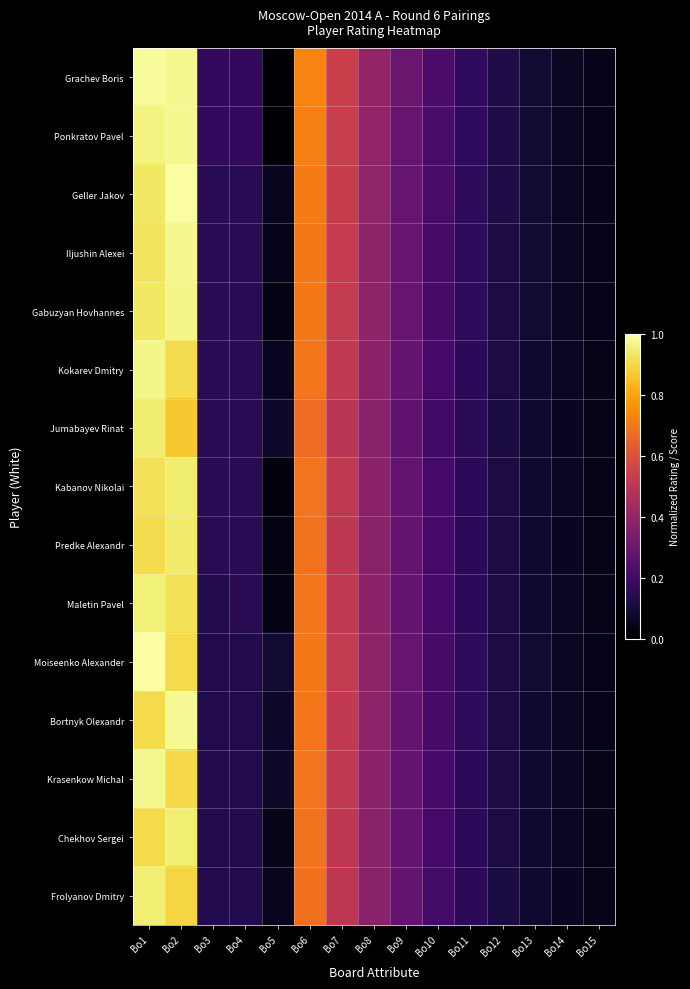

Reading left to right, what are all the values shown in this chart?

Grachev Boris: Bo1=1.0	Bo2=1.0	Bo3=0.2	Bo4=0.2	Bo5=0.0	Bo6=0.7	Bo7=0.5	Bo8=0.4	Bo9=0.3	Bo10=0.2	Bo11=0.2	Bo12=0.1	Bo13=0.1	Bo14=0.1	Bo15=0.0
Ponkratov Pavel: Bo1=1.0	Bo2=1.0	Bo3=0.2	Bo4=0.2	Bo5=0.0	Bo6=0.7	Bo7=0.5	Bo8=0.4	Bo9=0.3	Bo10=0.2	Bo11=0.2	Bo12=0.1	Bo13=0.1	Bo14=0.1	Bo15=0.0
Geller Jakov: Bo1=0.9	Bo2=1.0	Bo3=0.1	Bo4=0.1	Bo5=0.1	Bo6=0.7	Bo7=0.5	Bo8=0.4	Bo9=0.3	Bo10=0.2	Bo11=0.2	Bo12=0.1	Bo13=0.1	Bo14=0.1	Bo15=0.0
Iljushin Alexei: Bo1=0.9	Bo2=1.0	Bo3=0.1	Bo4=0.1	Bo5=0.0	Bo6=0.7	Bo7=0.5	Bo8=0.4	Bo9=0.3	Bo10=0.2	Bo11=0.2	Bo12=0.1	Bo13=0.1	Bo14=0.1	Bo15=0.0
Gabuzyan Hovhannes: Bo1=0.9	Bo2=1.0	Bo3=0.1	Bo4=0.1	Bo5=0.0	Bo6=0.7	Bo7=0.5	Bo8=0.4	Bo9=0.3	Bo10=0.2	Bo11=0.2	Bo12=0.1	Bo13=0.1	Bo14=0.1	Bo15=0.0
Kokarev Dmitry: Bo1=1.0	Bo2=0.9	Bo3=0.1	Bo4=0.1	Bo5=0.1	Bo6=0.7	Bo7=0.5	Bo8=0.4	Bo9=0.3	Bo10=0.2	Bo11=0.2	Bo12=0.1	Bo13=0.1	Bo14=0.1	Bo15=0.0
Jumabayev Rinat: Bo1=0.9	Bo2=0.9	Bo3=0.1	Bo4=0.1	Bo5=0.1	Bo6=0.7	Bo7=0.5	Bo8=0.4	Bo9=0.3	Bo10=0.2	Bo11=0.2	Bo12=0.1	Bo13=0.1	Bo14=0.1	Bo15=0.0
Kabanov Nikolai: Bo1=0.9	Bo2=0.9	Bo3=0.1	Bo4=0.1	Bo5=0.0	Bo6=0.7	Bo7=0.5	Bo8=0.4	Bo9=0.3	Bo10=0.2	Bo11=0.2	Bo12=0.1	Bo13=0.1	Bo14=0.1	Bo15=0.0
Predke Alexandr: Bo1=0.9	Bo2=0.9	Bo3=0.1	Bo4=0.1	Bo5=0.0	Bo6=0.7	Bo7=0.5	Bo8=0.4	Bo9=0.3	Bo10=0.2	Bo11=0.2	Bo12=0.1	Bo13=0.1	Bo14=0.1	Bo15=0.0
Maletin Pavel: Bo1=1.0	Bo2=0.9	Bo3=0.1	Bo4=0.1	Bo5=0.0	Bo6=0.7	Bo7=0.5	Bo8=0.4	Bo9=0.3	Bo10=0.2	Bo11=0.2	Bo12=0.1	Bo13=0.1	Bo14=0.1	Bo15=0.0
Moiseenko Alexander: Bo1=1.0	Bo2=0.9	Bo3=0.1	Bo4=0.1	Bo5=0.1	Bo6=0.7	Bo7=0.5	Bo8=0.4	Bo9=0.3	Bo10=0.2	Bo11=0.2	Bo12=0.1	Bo13=0.1	Bo14=0.1	Bo15=0.0
Bortnyk Olexandr: Bo1=0.9	Bo2=1.0	Bo3=0.1	Bo4=0.1	Bo5=0.1	Bo6=0.7	Bo7=0.5	Bo8=0.4	Bo9=0.3	Bo10=0.2	Bo11=0.2	Bo12=0.1	Bo13=0.1	Bo14=0.1	Bo15=0.0
Krasenkow Michal: Bo1=1.0	Bo2=0.9	Bo3=0.1	Bo4=0.1	Bo5=0.1	Bo6=0.7	Bo7=0.5	Bo8=0.4	Bo9=0.3	Bo10=0.2	Bo11=0.2	Bo12=0.1	Bo13=0.1	Bo14=0.1	Bo15=0.0
Chekhov Sergei: Bo1=0.9	Bo2=1.0	Bo3=0.1	Bo4=0.1	Bo5=0.0	Bo6=0.7	Bo7=0.5	Bo8=0.4	Bo9=0.3	Bo10=0.2	Bo11=0.2	Bo12=0.1	Bo13=0.1	Bo14=0.1	Bo15=0.0
Frolyanov Dmitry: Bo1=1.0	Bo2=0.9	Bo3=0.1	Bo4=0.1	Bo5=0.1	Bo6=0.7	Bo7=0.5	Bo8=0.4	Bo9=0.3	Bo10=0.2	Bo11=0.2	Bo12=0.1	Bo13=0.1	Bo14=0.1	Bo15=0.0